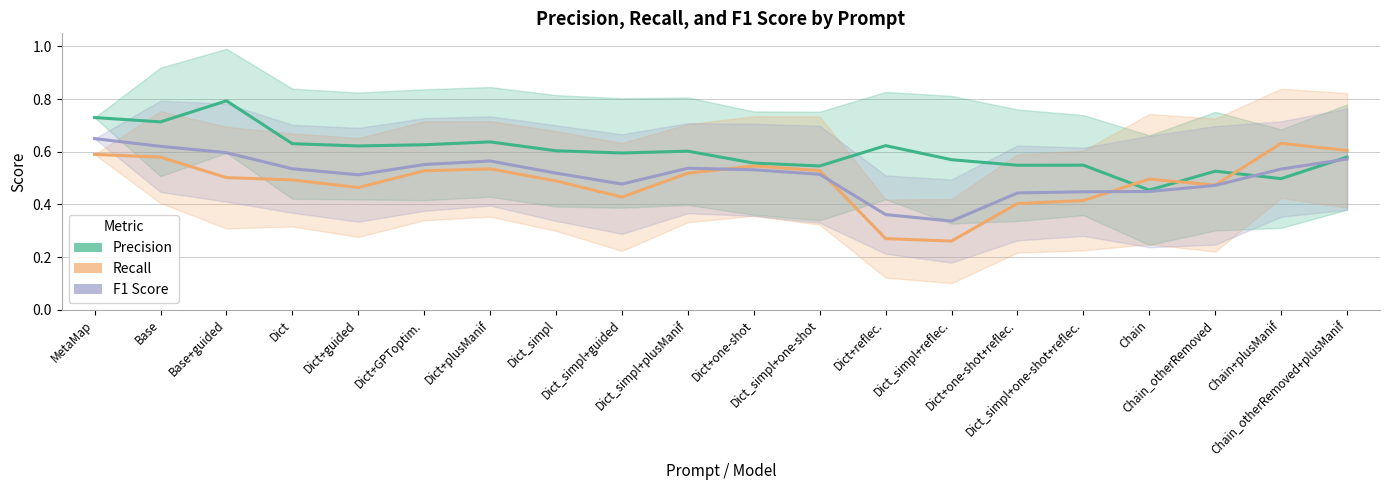

What value does the Recall series have at Chain+plusManif?

0.6